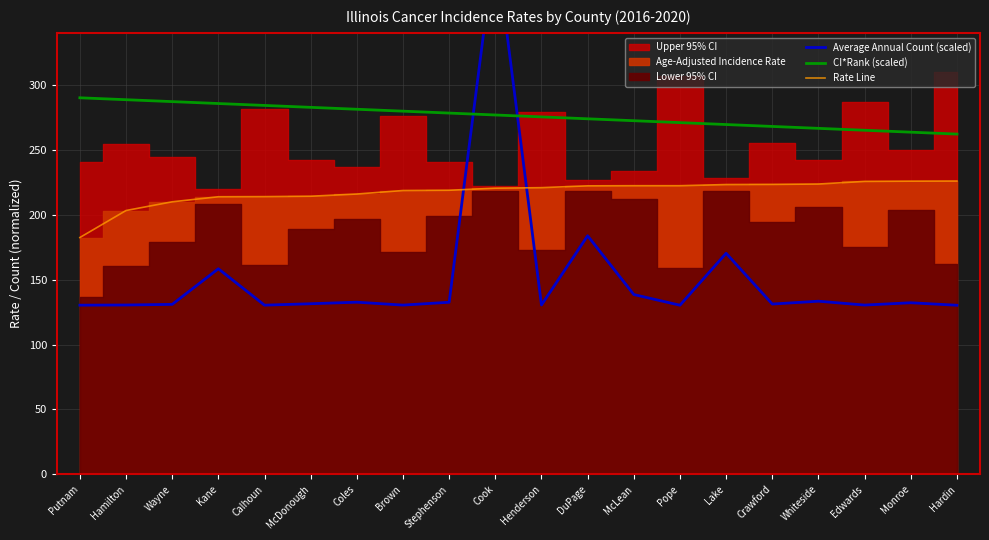

Which has a higher value, Lake or Monroe?

Lake